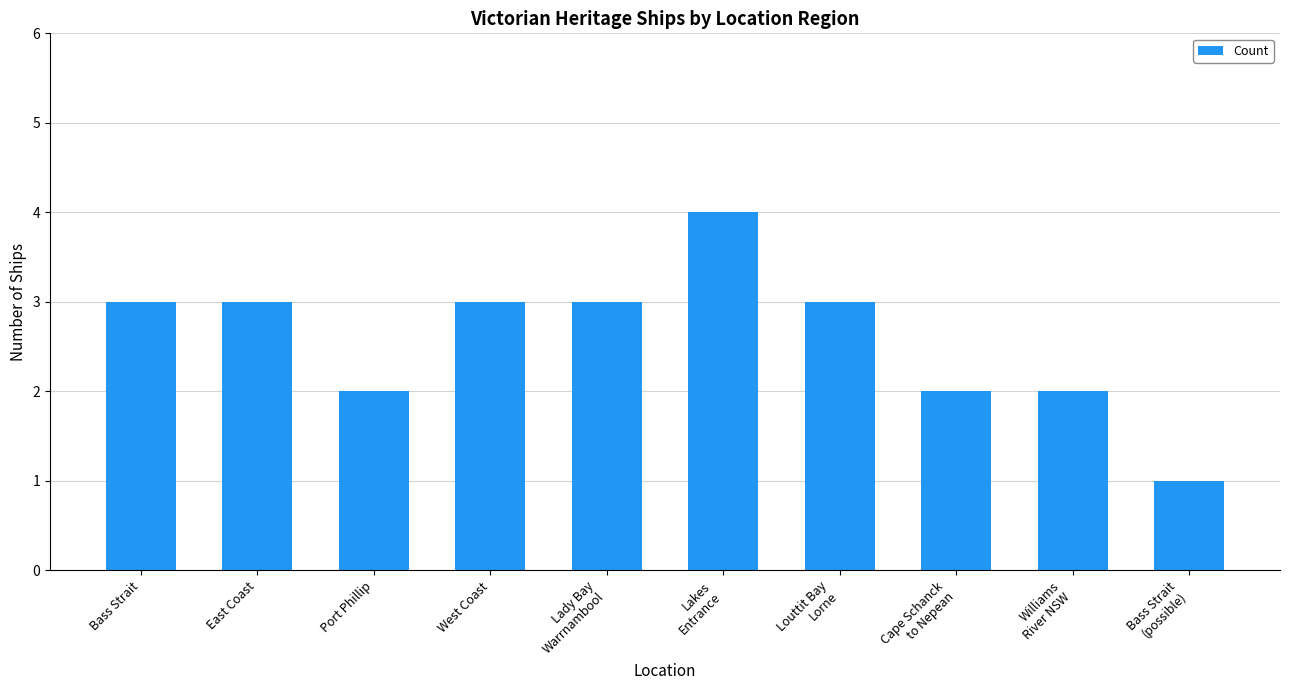

Reading left to right, extract all data points from this chart.

Bass Strait=3	East Coast=3	Port Phillip=2	West Coast=3	Lady Bay
Warrnambool=3	Lakes
Entrance=4	Louttit Bay
Lorne=3	Cape Schanck
to Nepean=2	Williams
River NSW=2	Bass Strait
(possible)=1